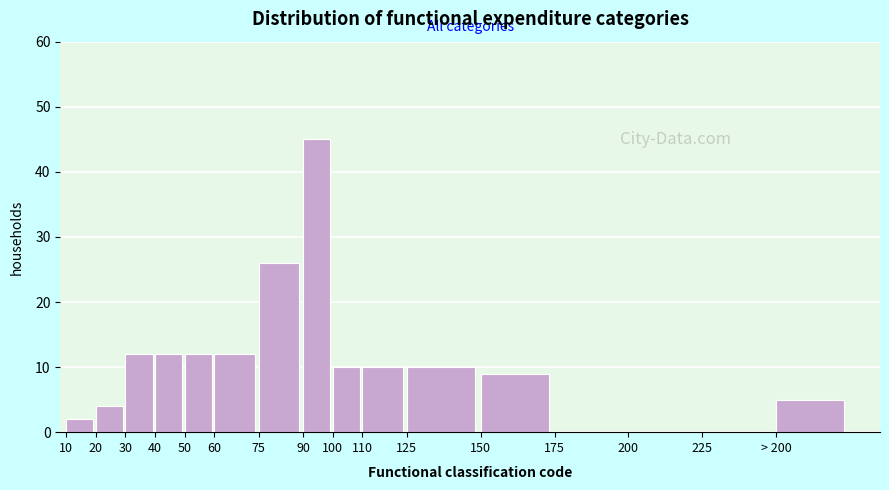

Reading right to left, extract all data points from this chart.

> 200=5	225=0	200=0	175=0	150=9	125=10	110=10	100=10	90=45	75=26	60=12	50=12	40=12	30=12	20=4	10=2